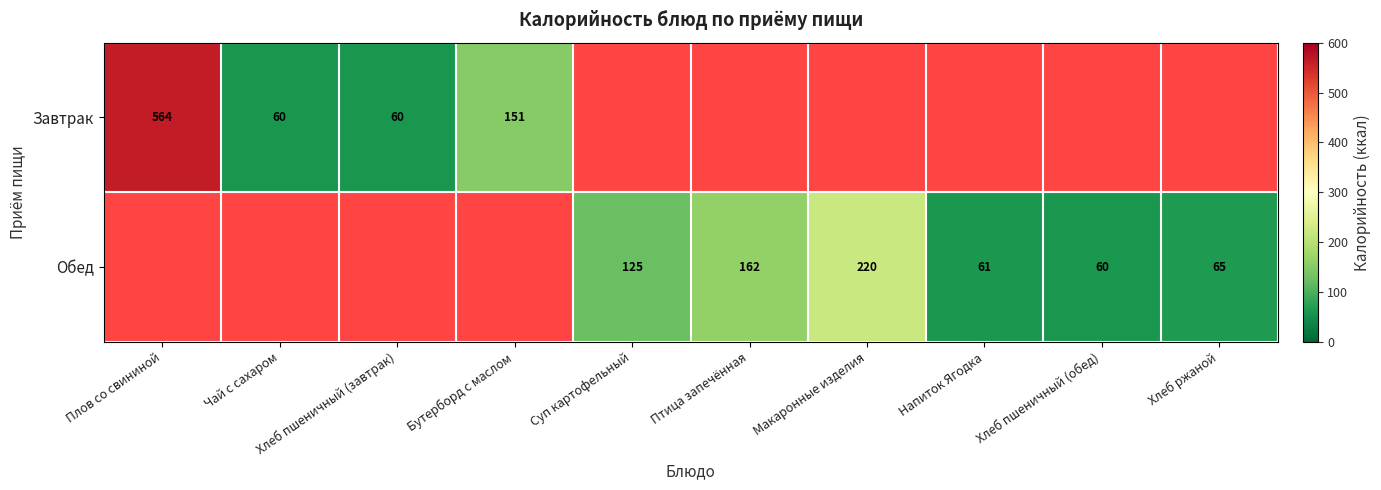

Which category has the lowest value across all series?

Чай с сахаром